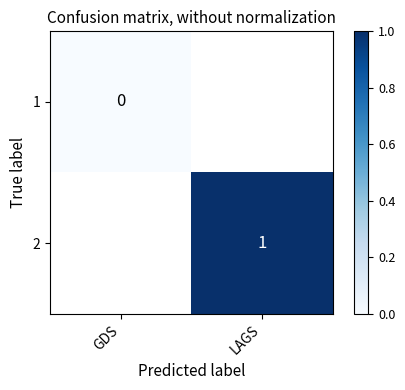

The value of 2 at LAGS is 1. True or false?

True